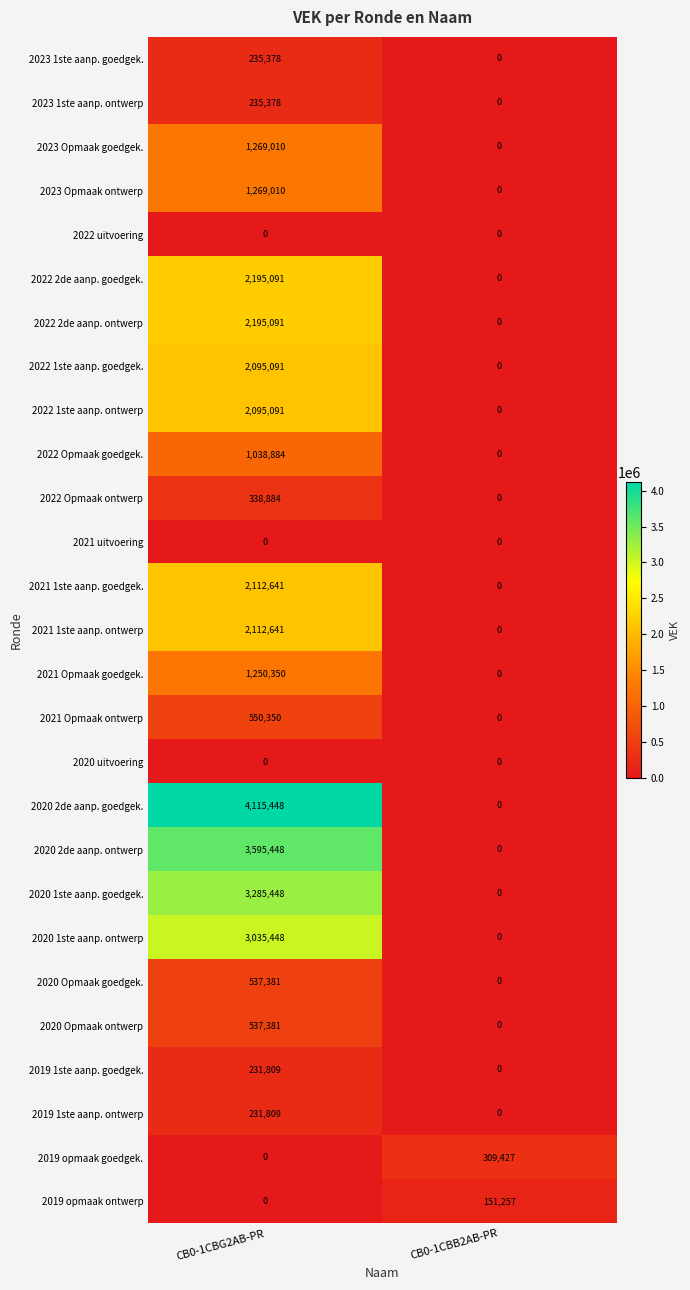

Which series has the widest spread of values?

2020 2de aanp. goedgek.